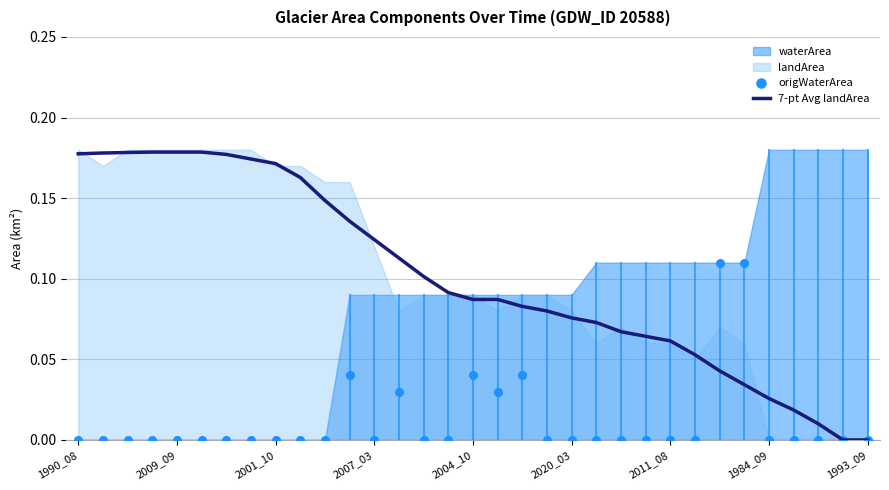

Which series has the largest total across all categories?

7-pt Avg landArea